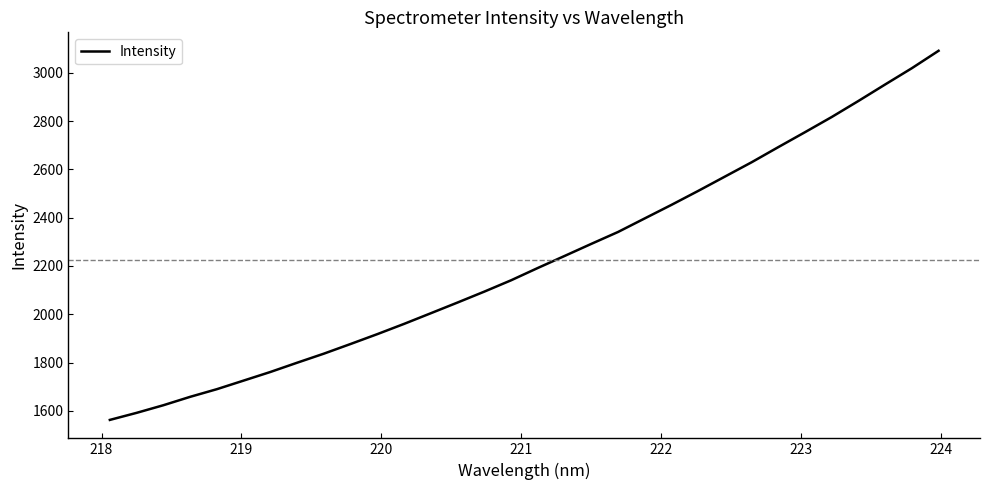

Reading left to right, list all the values displayed in this chart.

1562.2	1591.4	1623.0	1657.8	1689.5	1725.1	1760.8	1799.2	1836.7	1876.9	1917.7	1960.2	2004.3	2048.7	2093.8	2140.7	2191.8	2241.5	2291.5	2340.8	2397.1	2453.2	2511.0	2570.3	2629.7	2692.5	2754.4	2817.3	2883.8	2952.0	3019.5	3091.6